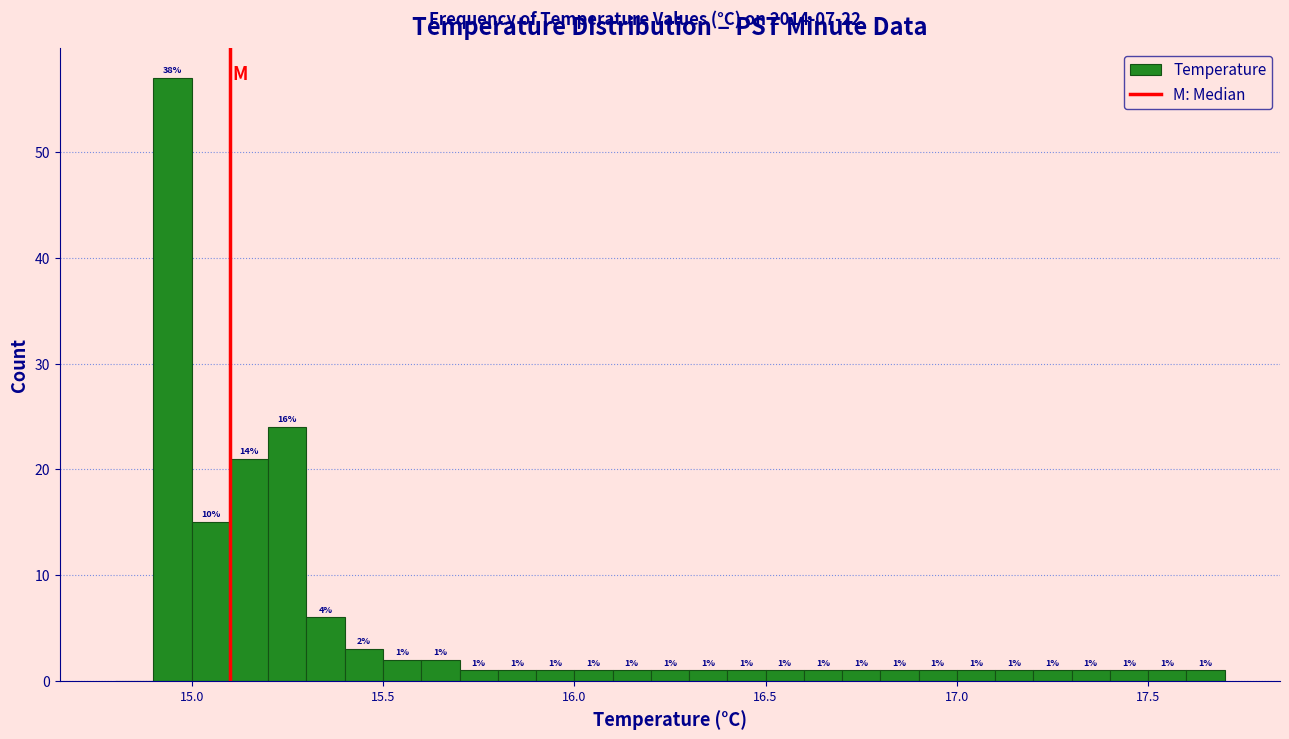

Read against the x-axis, roughly where is the centre of the tallest bar?

14.95